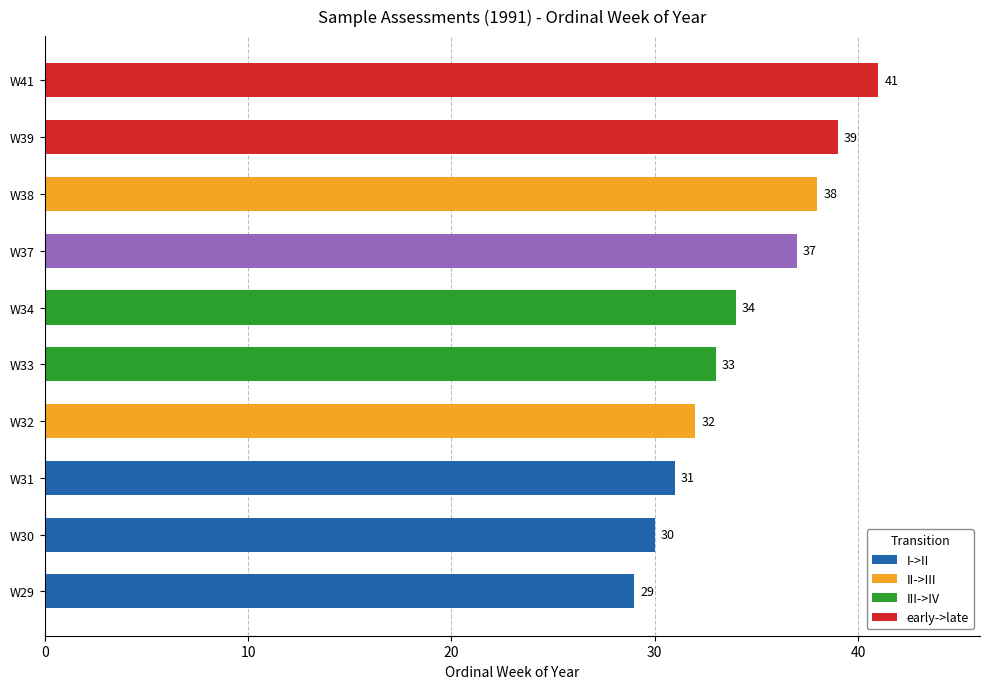

What is the change in value from W33 to W37?

+4